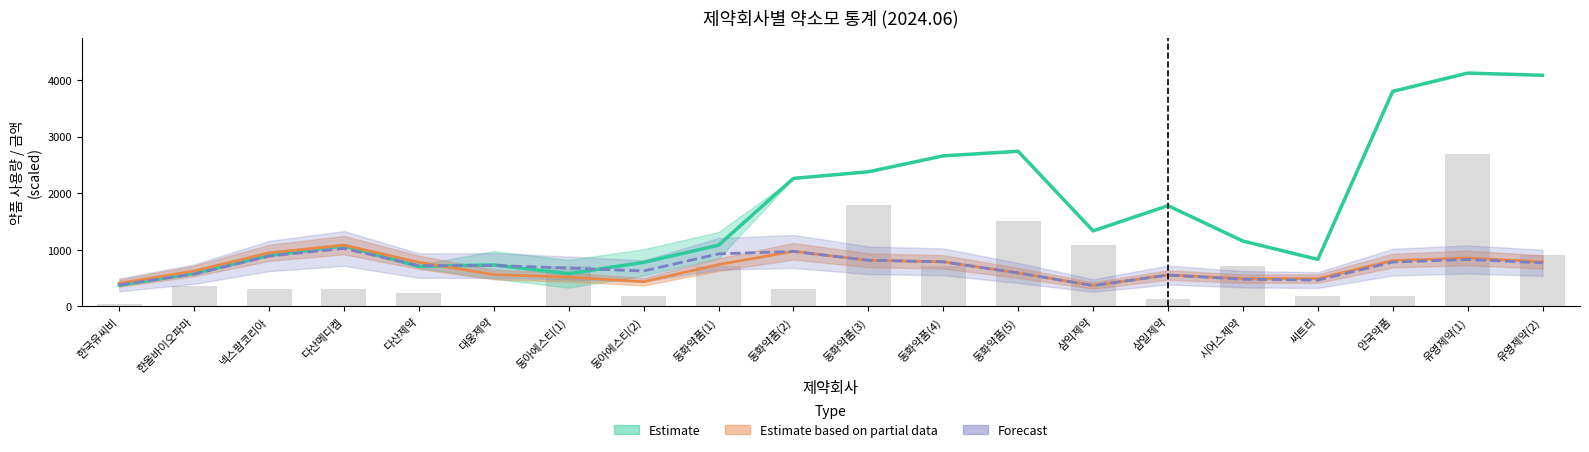

What is the value of the 14th bar from the left?

1080